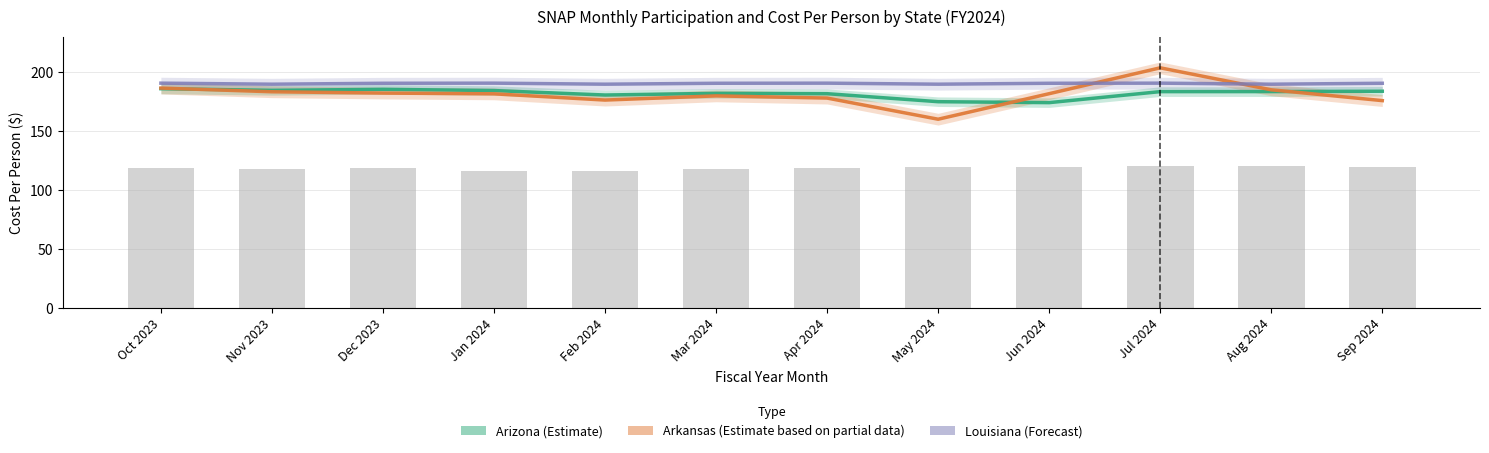

At which label is Louisiana Cost Per Person closest to 190?

Dec 2023